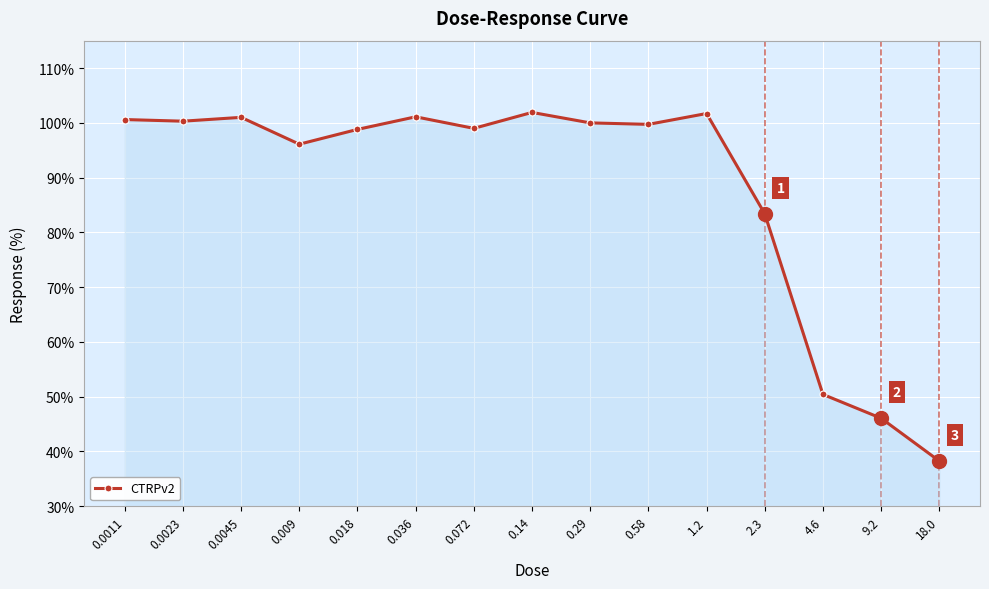

True or false: the data shows 100.0 at 0.29.

True